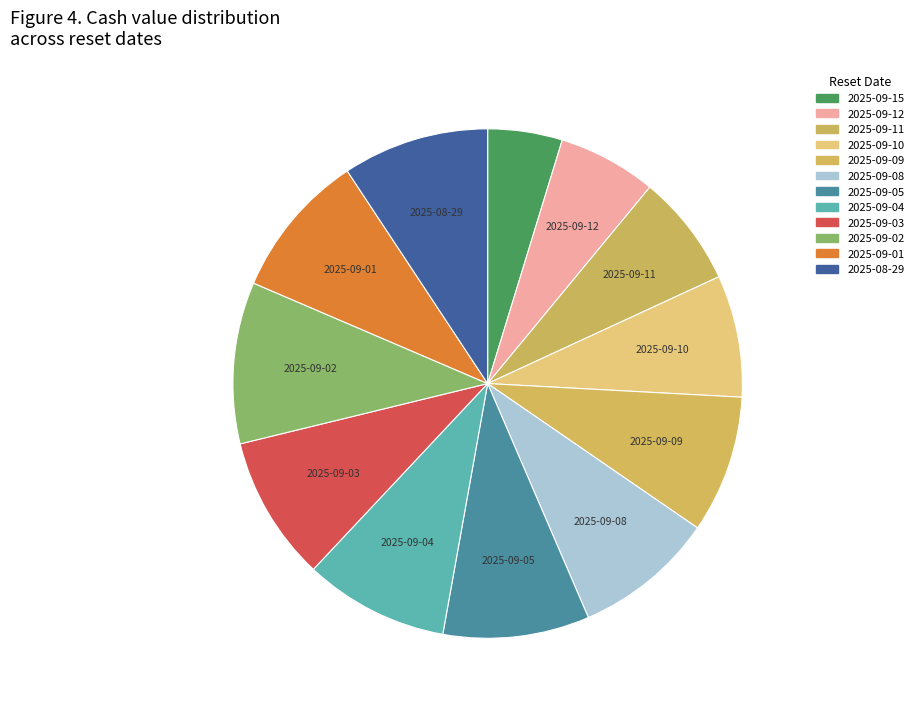

Count the number of slices in the pie.

12